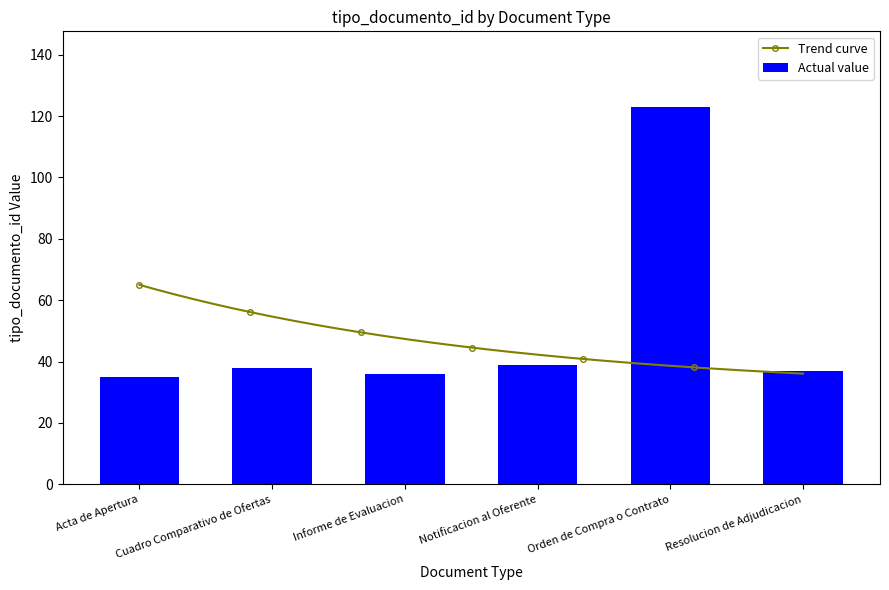

Reading left to right, extract all data points from this chart.

Acta de Apertura=35	Cuadro Comparativo de Ofertas=38	Informe de Evaluacion=36	Notificacion al Oferente=39	Orden de Compra o Contrato=123	Resolucion de Adjudicacion=37